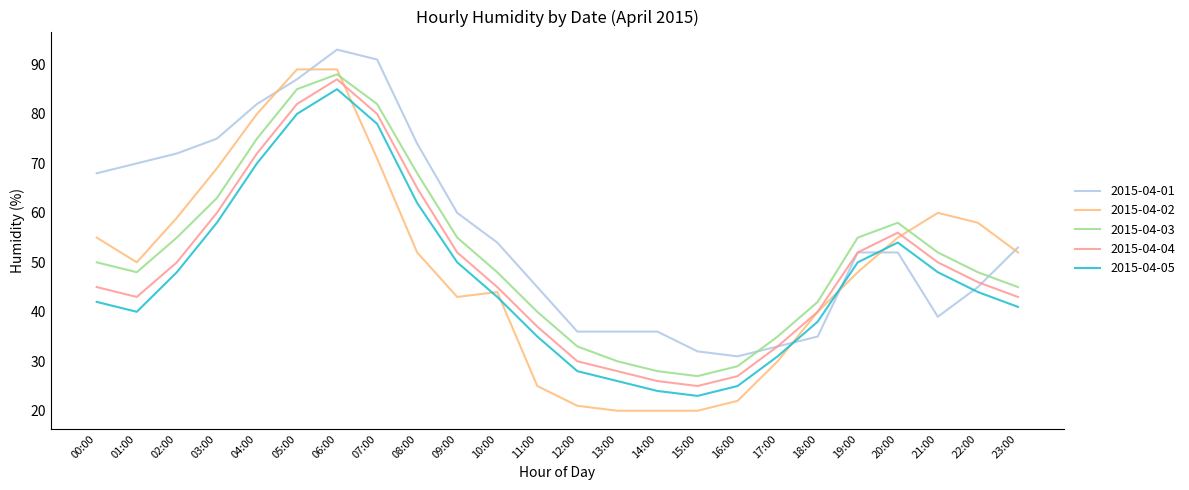

How many interior local peaks does the 2015-04-04 series have?

2